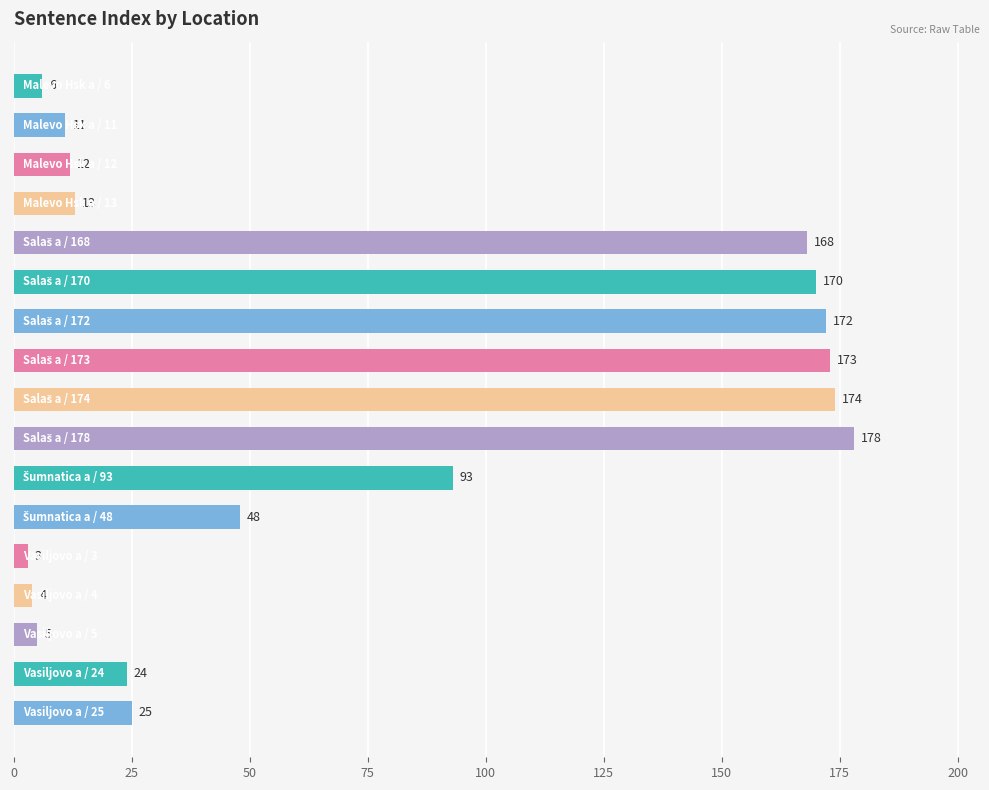

What is the difference between the second highest and second lowest values?

170